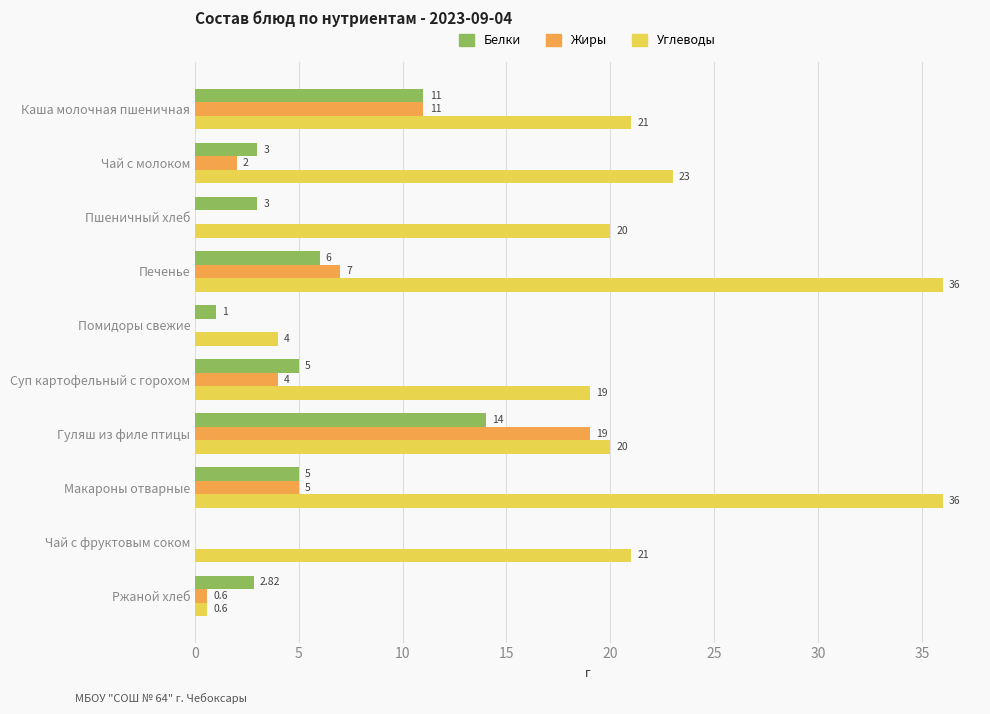

What is the sum of the Углеводы values at Каша молочная пшеничная and Макароны отварные?

57.0